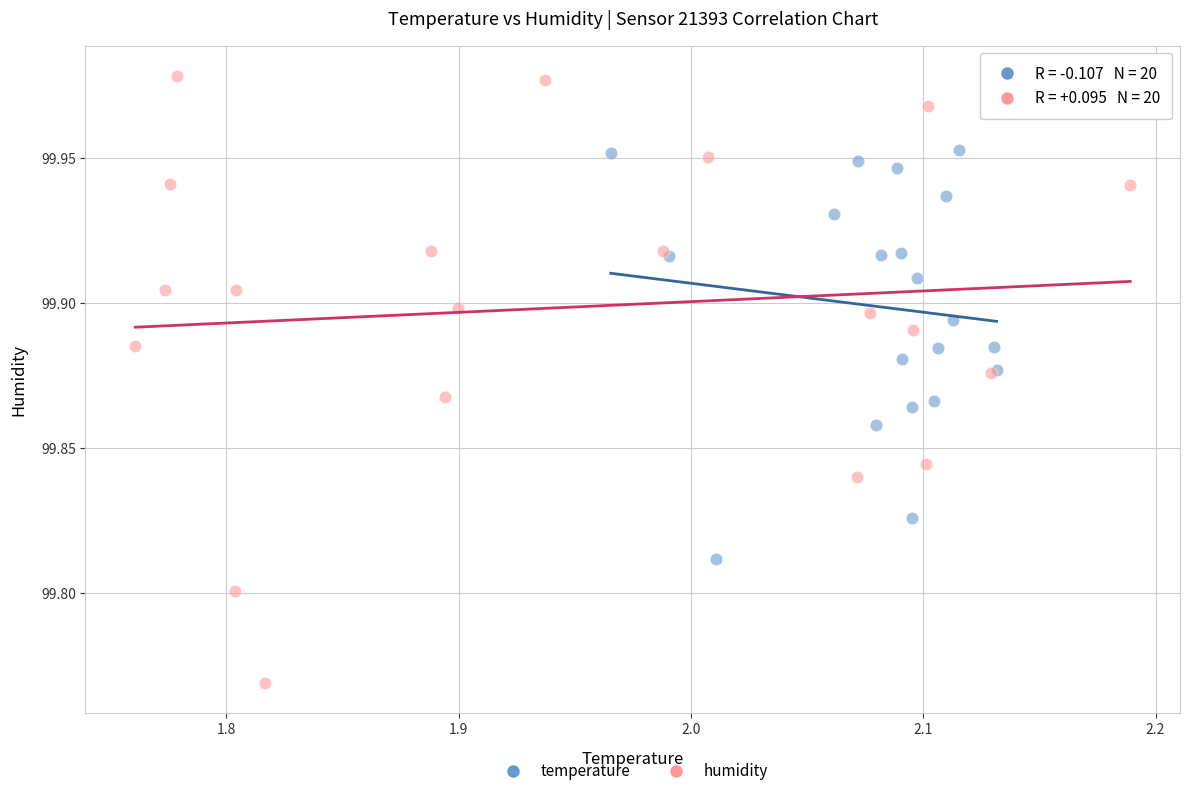

Which series contains the lowest Y value?

humidity